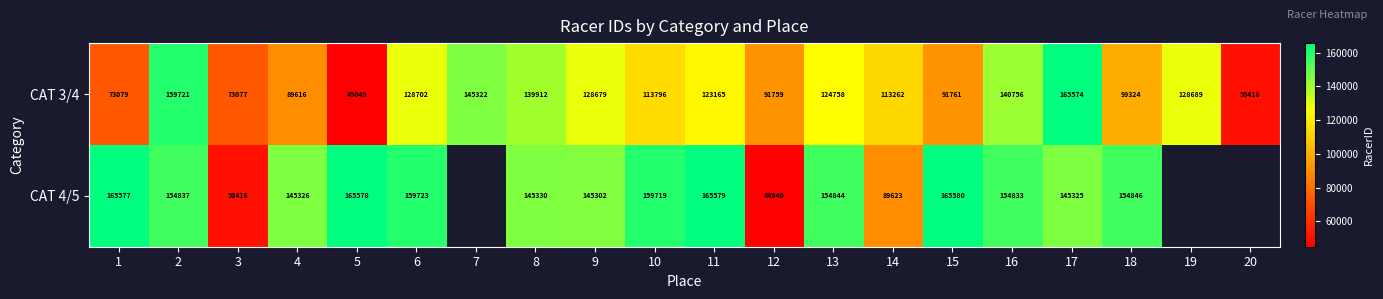

At which category does the chart reach its peak across all series?

15